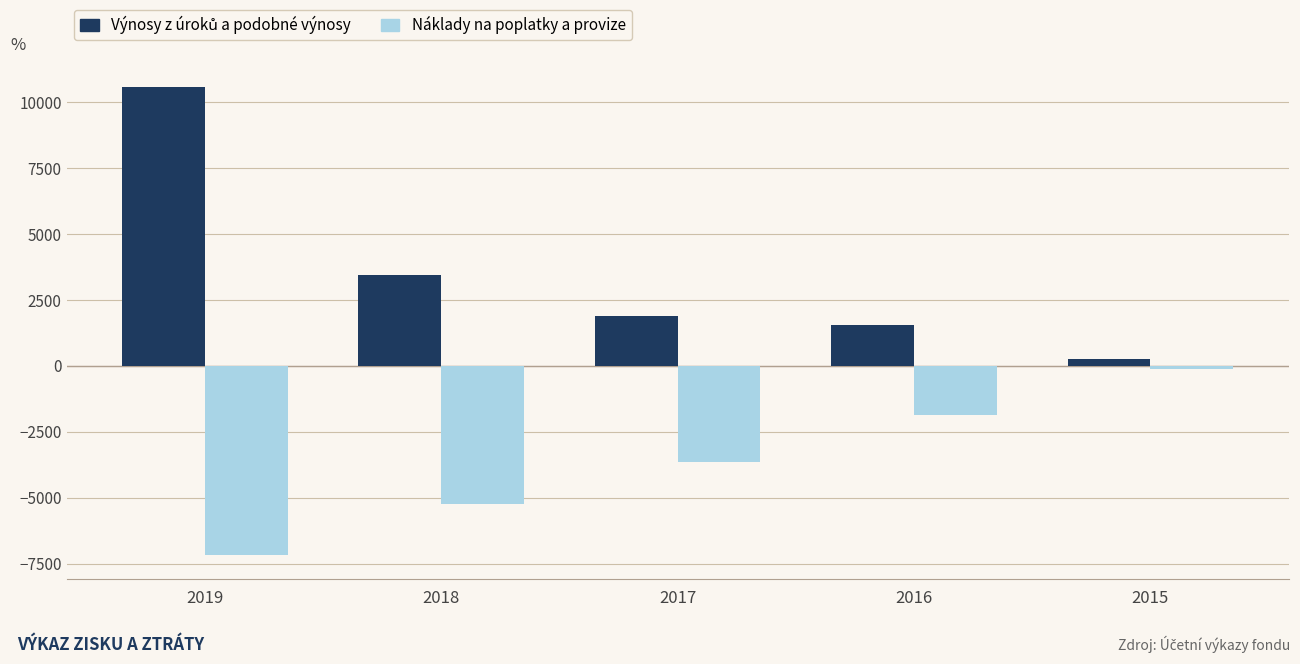

Which category has the lowest value in the Náklady na poplatky a provize series?

2019